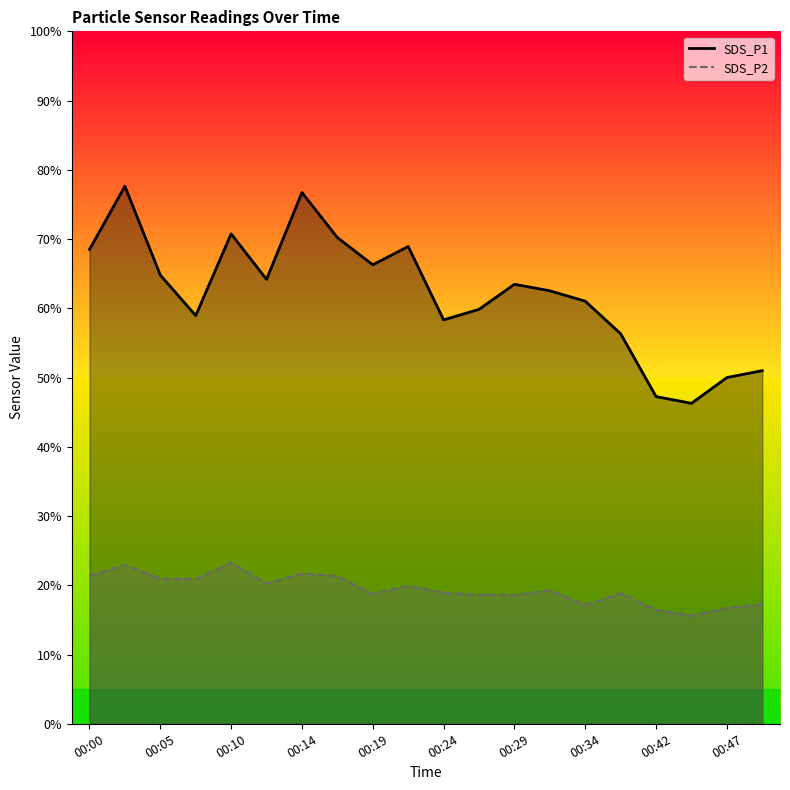

What is the lowest value of the SDS_P2 series?

15.6